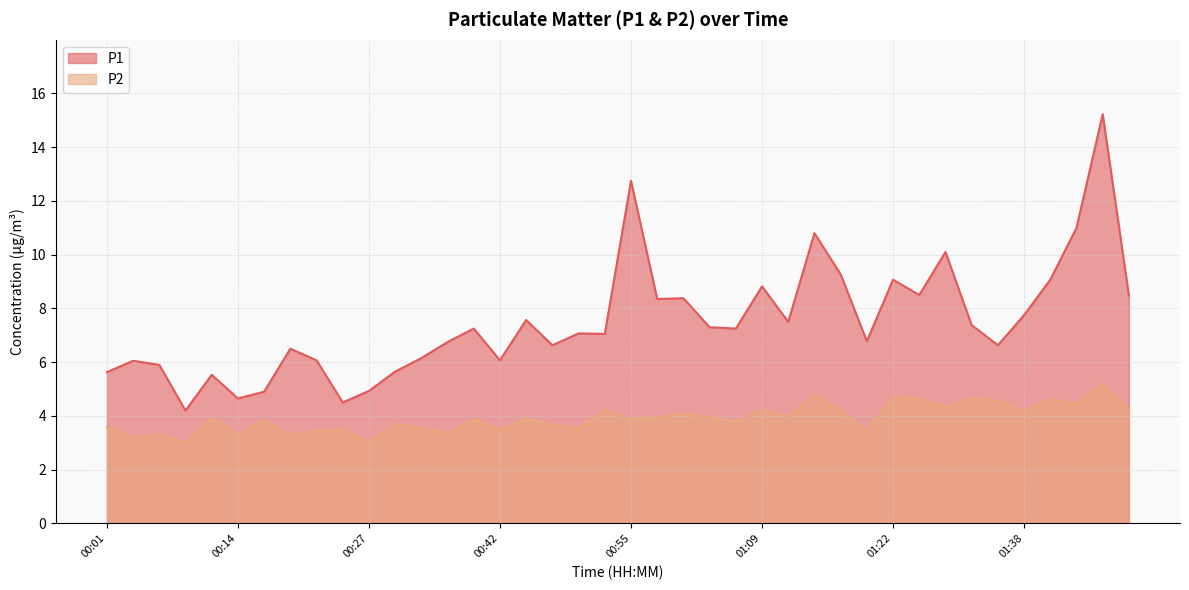

Reading left to right, what are all the values shown in this chart?

P1: 5.6	6.0	5.9	4.2	5.5	4.7	4.9	6.5	6.1	4.5	4.9	5.7	6.2	6.8	7.2	6.1	7.6	6.6	7.1	7.0	12.8	8.3	8.4	7.3	7.2	8.8	7.5	10.8	9.3	6.8	9.1	8.5	10.1	7.4	6.6	7.8	9.1	11.0	15.2	8.5
P2: 3.6	3.2	3.3	3.0	3.9	3.3	3.8	3.3	3.5	3.5	3.0	3.7	3.5	3.4	3.9	3.5	3.9	3.7	3.5	4.2	3.9	4.0	4.1	4.0	3.8	4.2	4.0	4.8	4.2	3.4	4.7	4.7	4.3	4.7	4.6	4.2	4.6	4.5	5.2	4.2